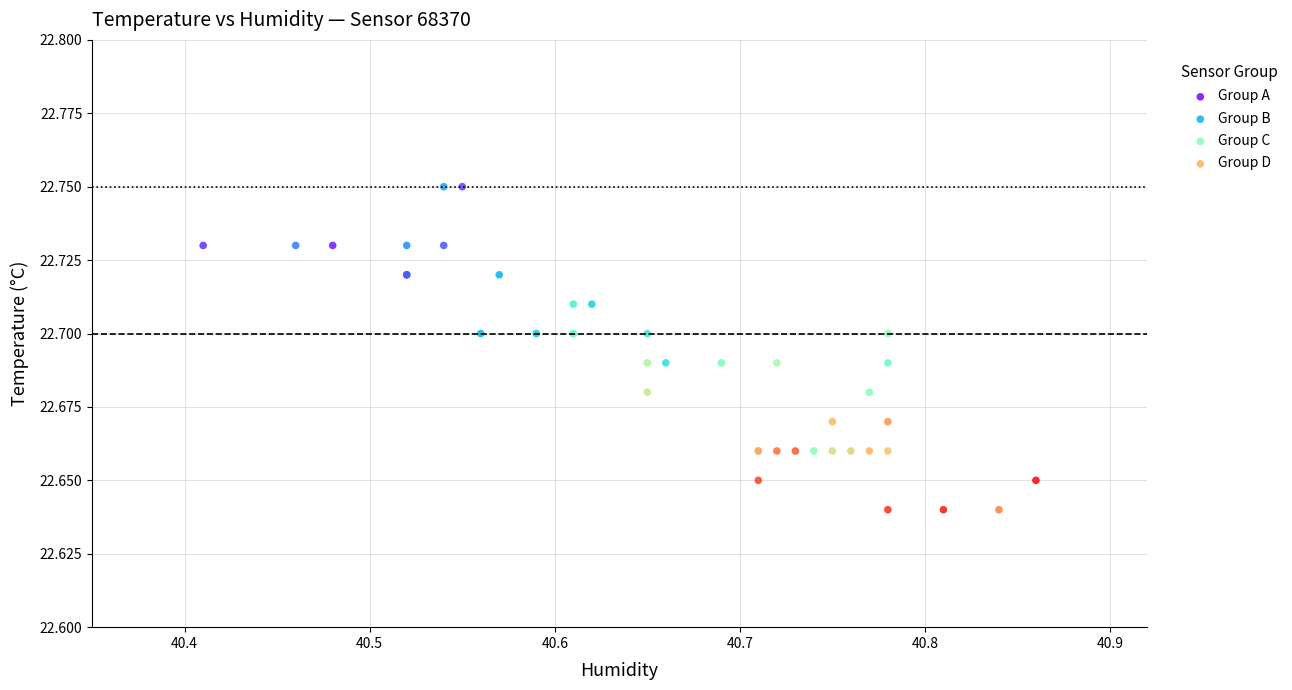

Which series reaches the minimum Y coordinate?

Group D